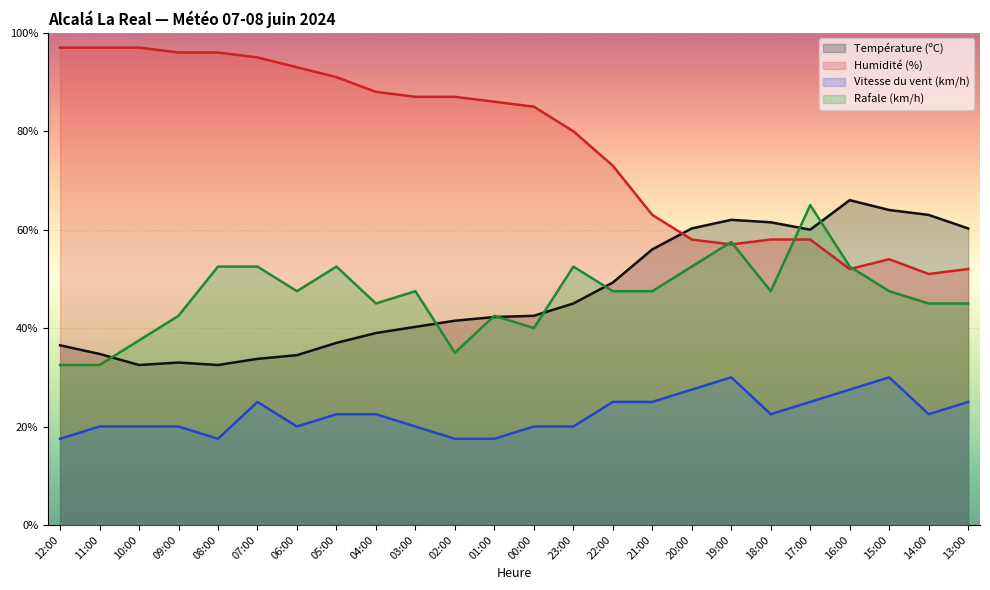

At which category does the chart reach its peak across all series?

12:00